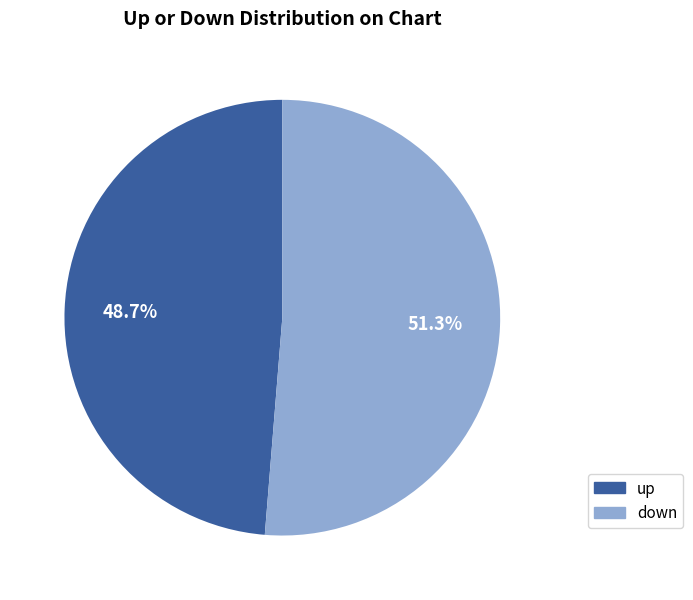

To the nearest percent, what portion does up represent?

49%